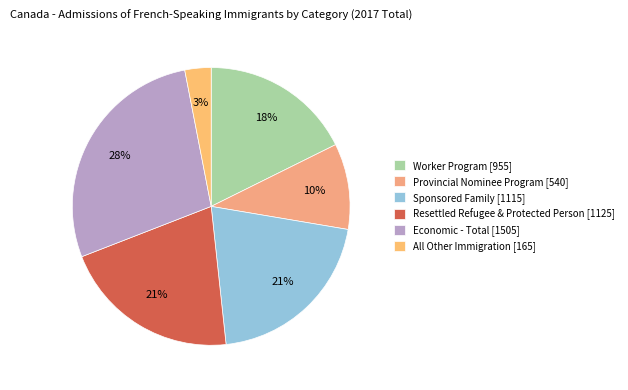

Which slice is the largest?

Economic - Total